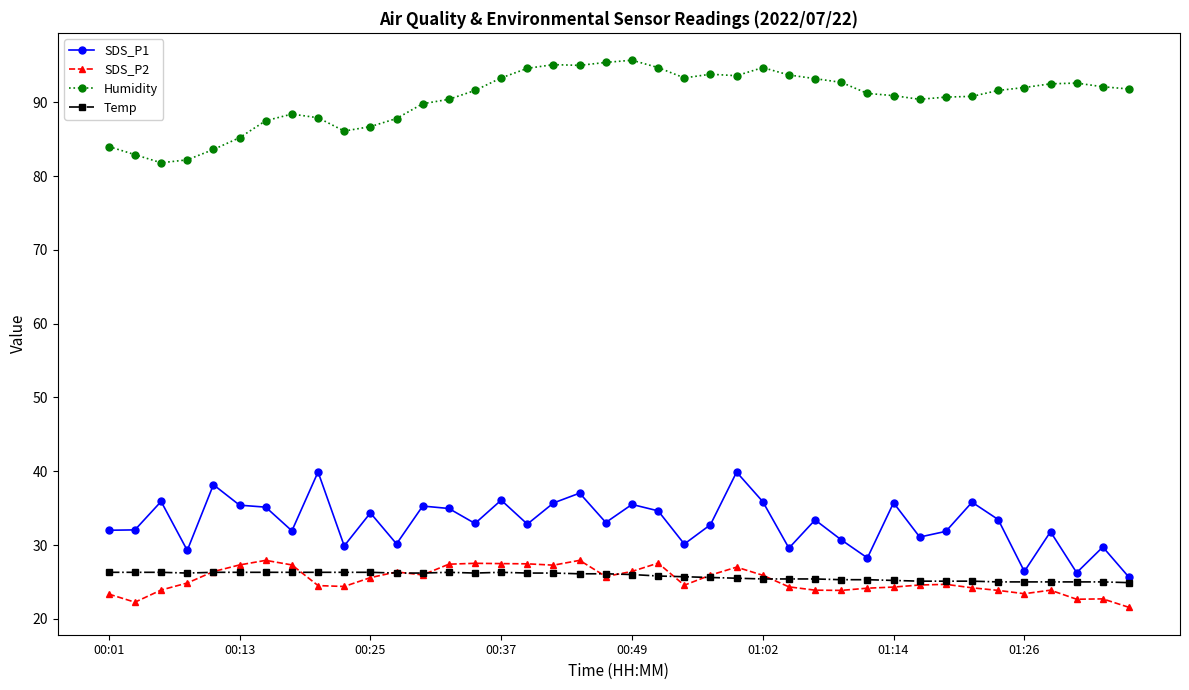

What is the lowest value of the Temp series?

24.9